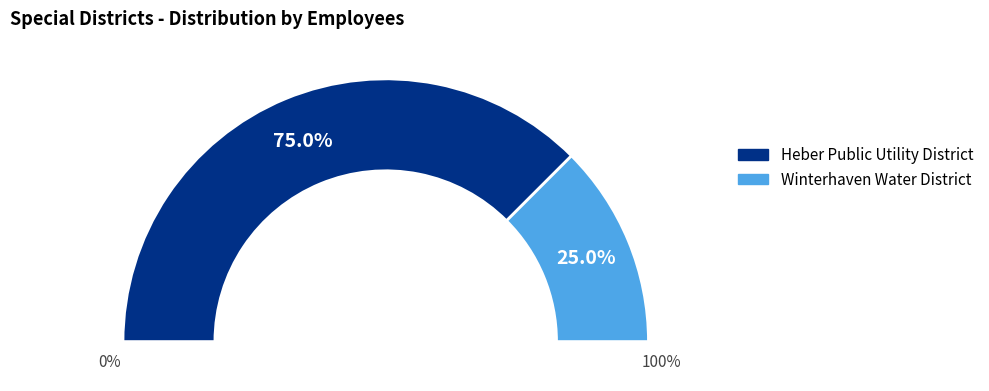

How many slices are in this pie chart?

2